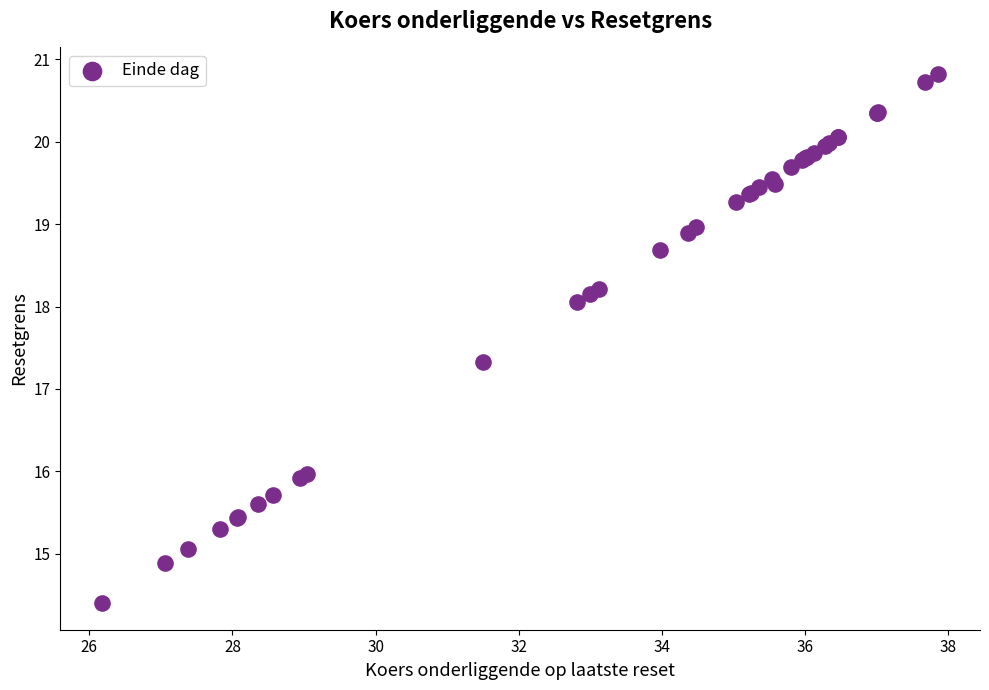

What Y value in the scatter plot is closest to 17?

17.3